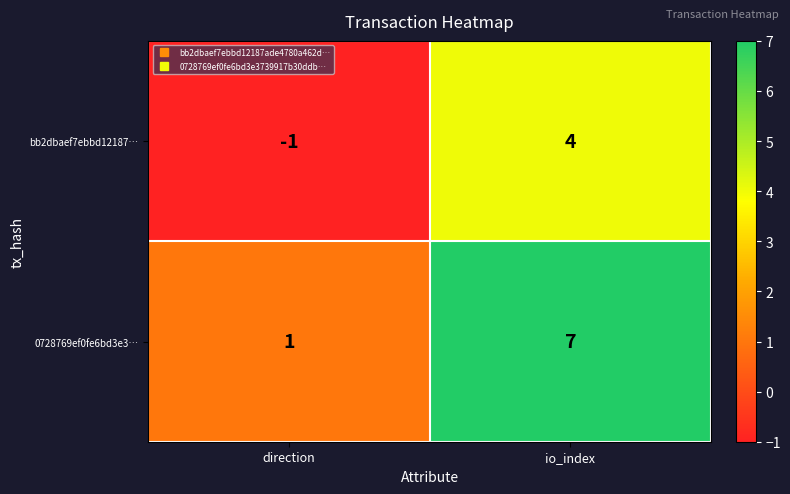

Which series has the largest total across all categories?

0728769ef0fe6bd3e3…